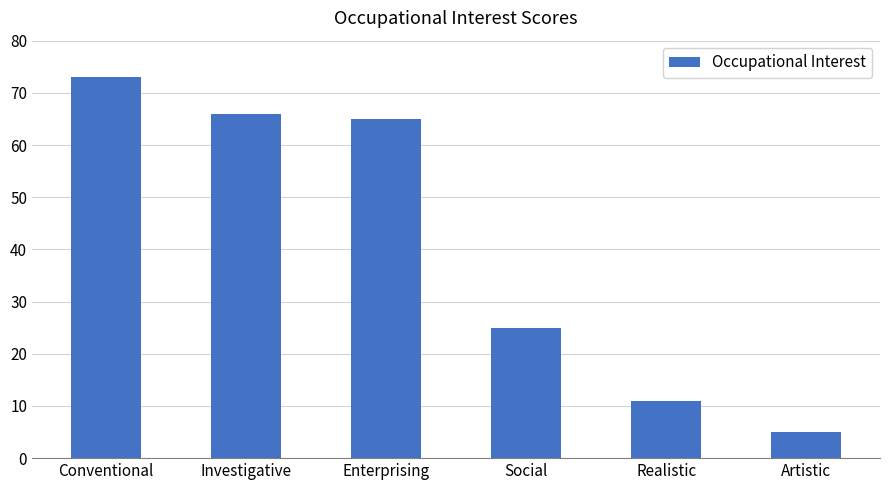

What is the average value?

41